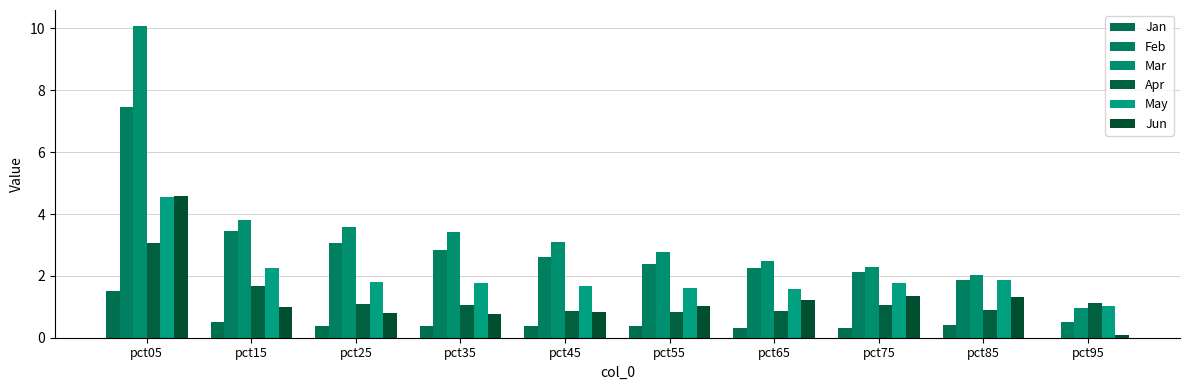

Are the bars horizontal?

No